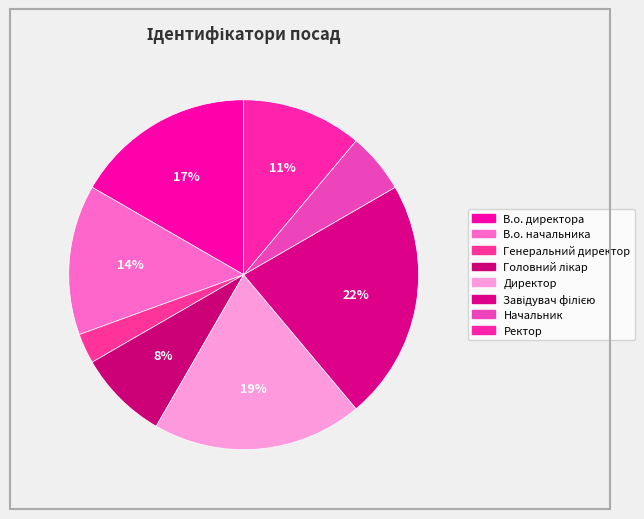

To the nearest percent, what is the combined percentage of В.о. директора and Начальник?

22%